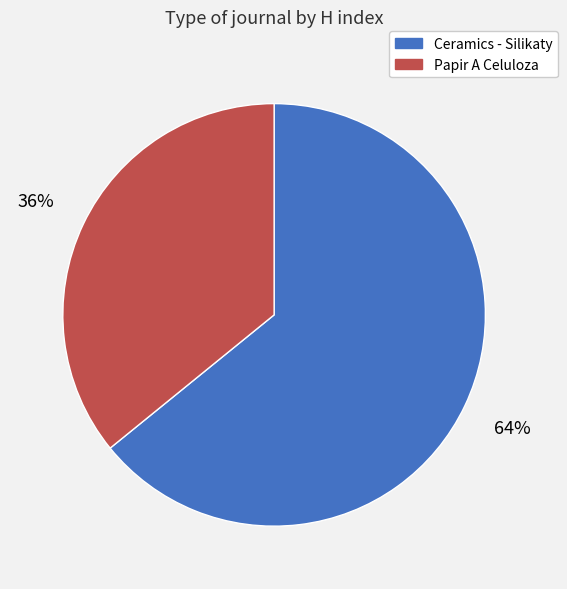

The Ceramics - Silikaty slice represents 64% of the pie. True or false?

True